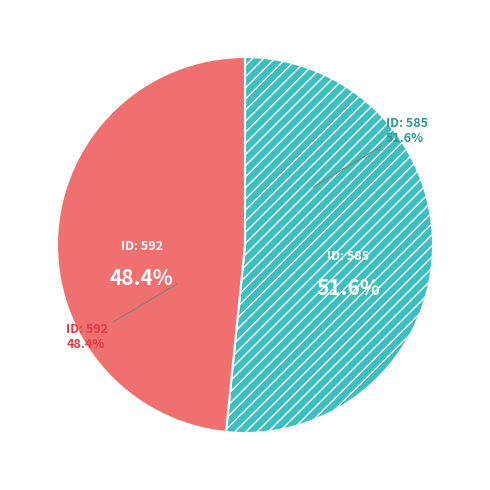

What is the change in value from 585 to 592?

-3